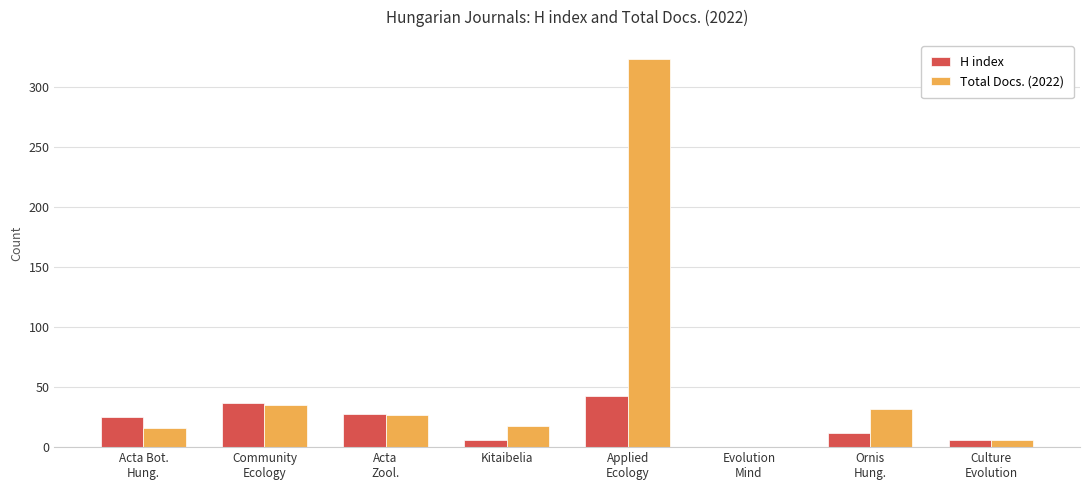

What are all the series names shown in the legend?

H index, Total Docs. (2022)